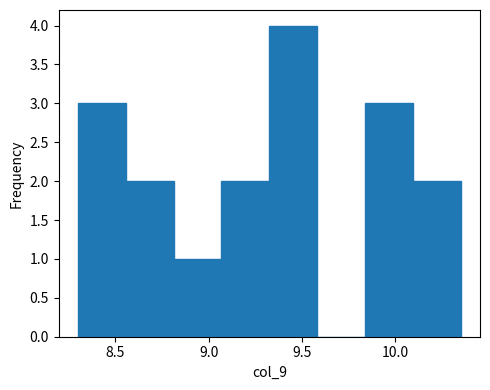

Reading left to right, transcribe this chart: for each bar, give the range it covers on the x-axis and its height. Neither the bar edges nor the heights are printed on the chart, so give them approximately, as read against the axes.

8.30 to 8.55: 3
8.55 to 8.80: 2
8.80 to 9.05: 1
9.05 to 9.35: 2
9.35 to 9.60: 4
9.60 to 9.85: 0
9.85 to 10.10: 3
10.10 to 10.35: 2